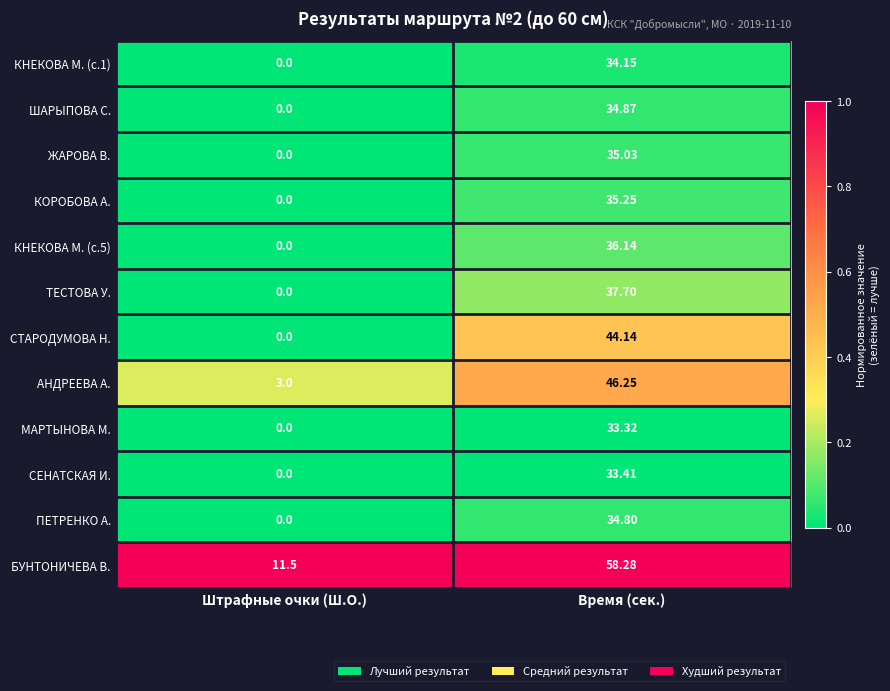

Which series has the largest total across all categories?

БУНТОНИЧЕВА В.